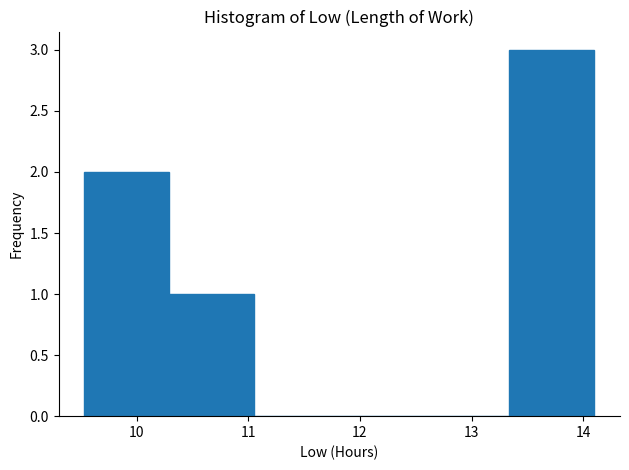

Over which range of the x-axis is the bar tallest?

13.3 to 14.1